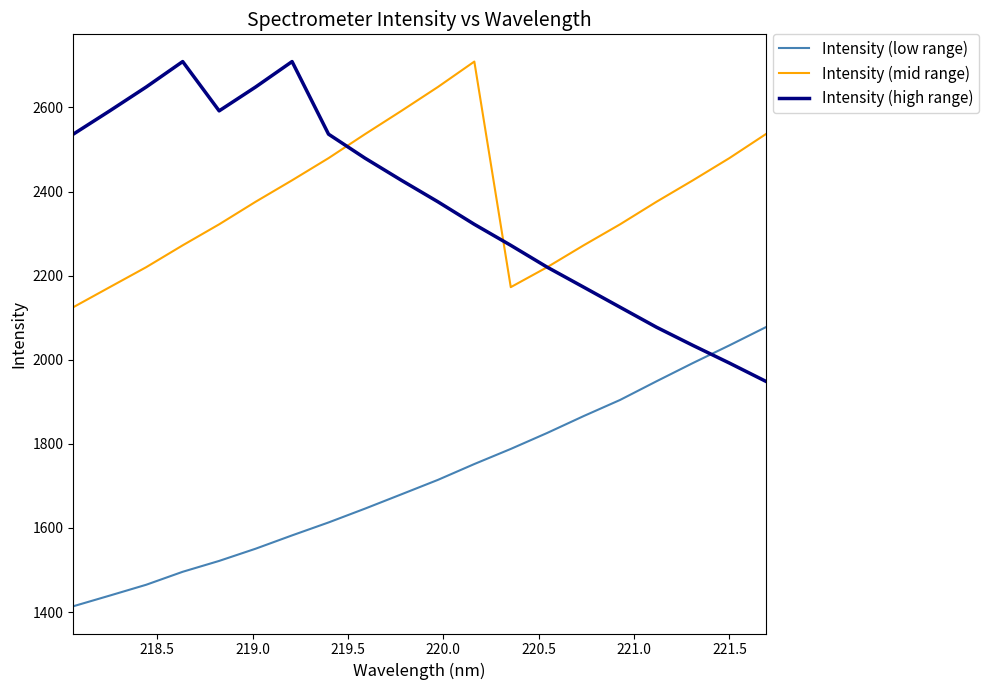

True or false: Intensity (low range) has more than 0 interior local peaks.

False